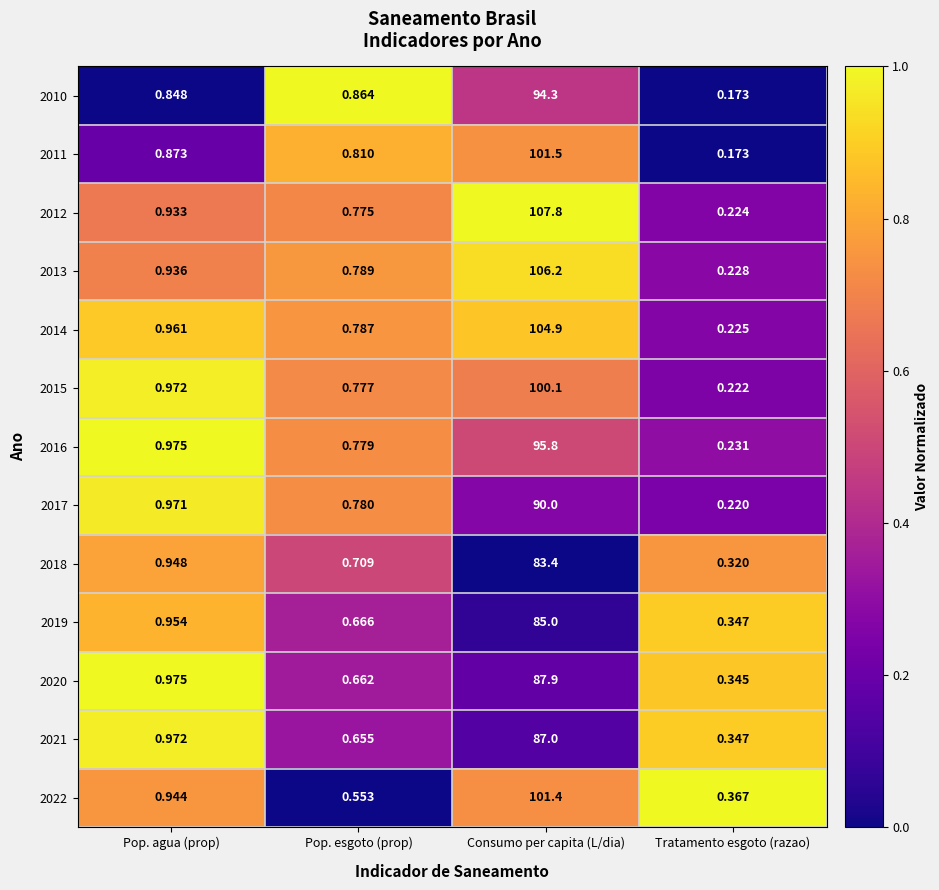

At which label does 2015 reach its peak?

Consumo per capita (L/dia)